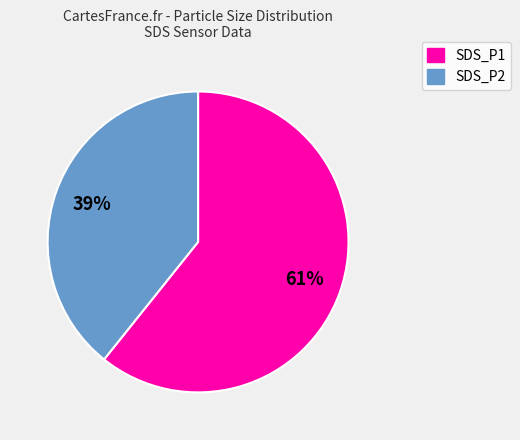

True or false: SDS_P1 accounts for 61% of the total.

True